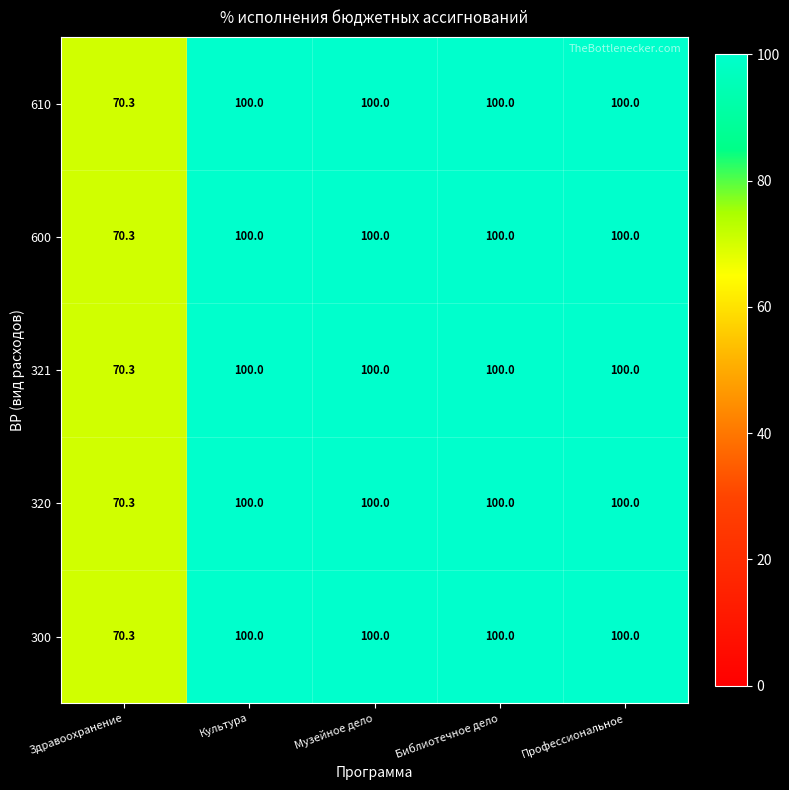

What is the sum of all 300 values?

470.3